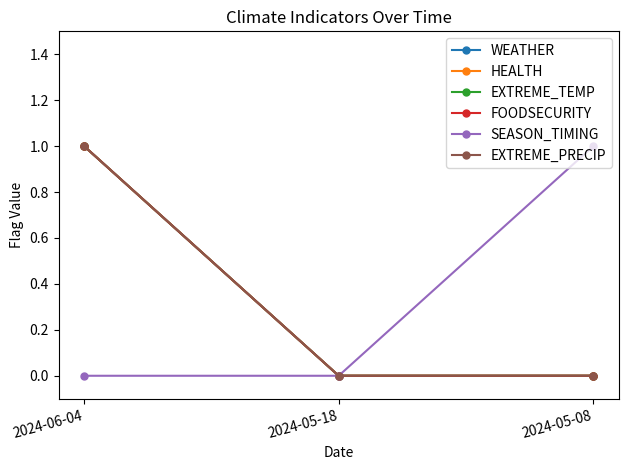

Does the chart display data point markers on the line(s)?

Yes